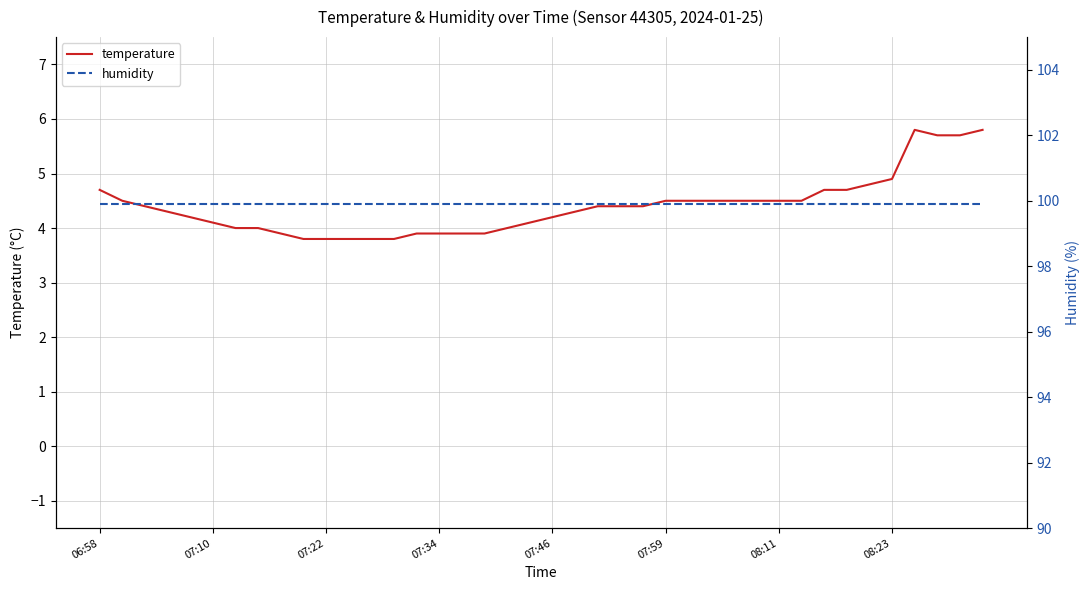

What is the lowest value of the temperature series?

3.8